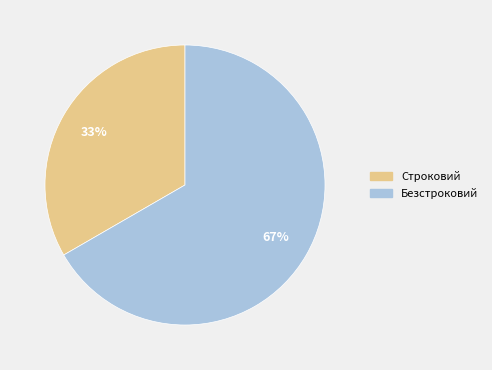

Is it true that Безстроковий is 53% of the pie?

False